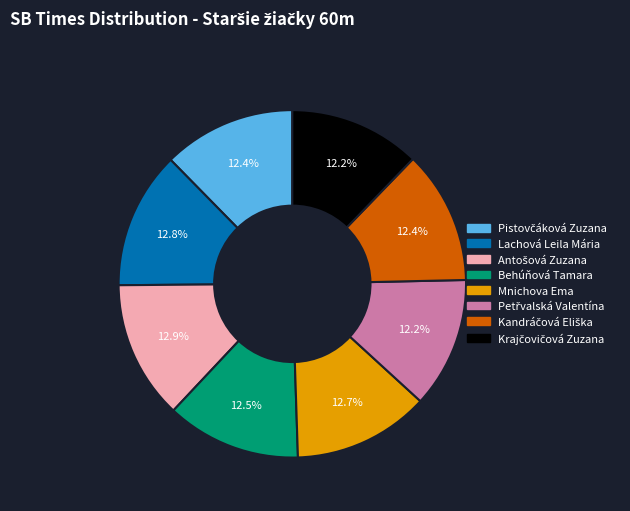

Does Behúňová Tamara account for over 50% of the chart?

No